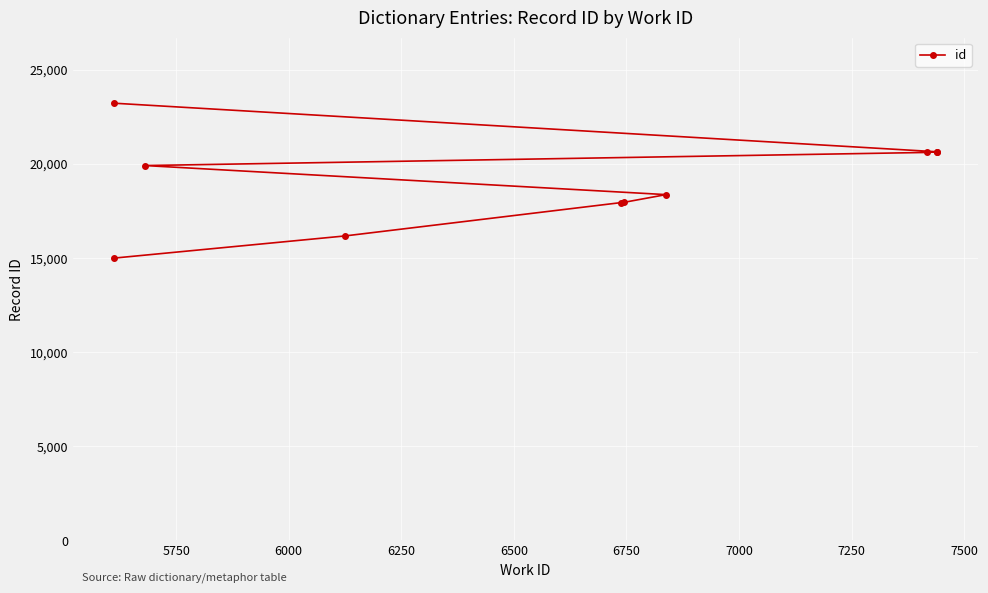

What is the average value?

19045